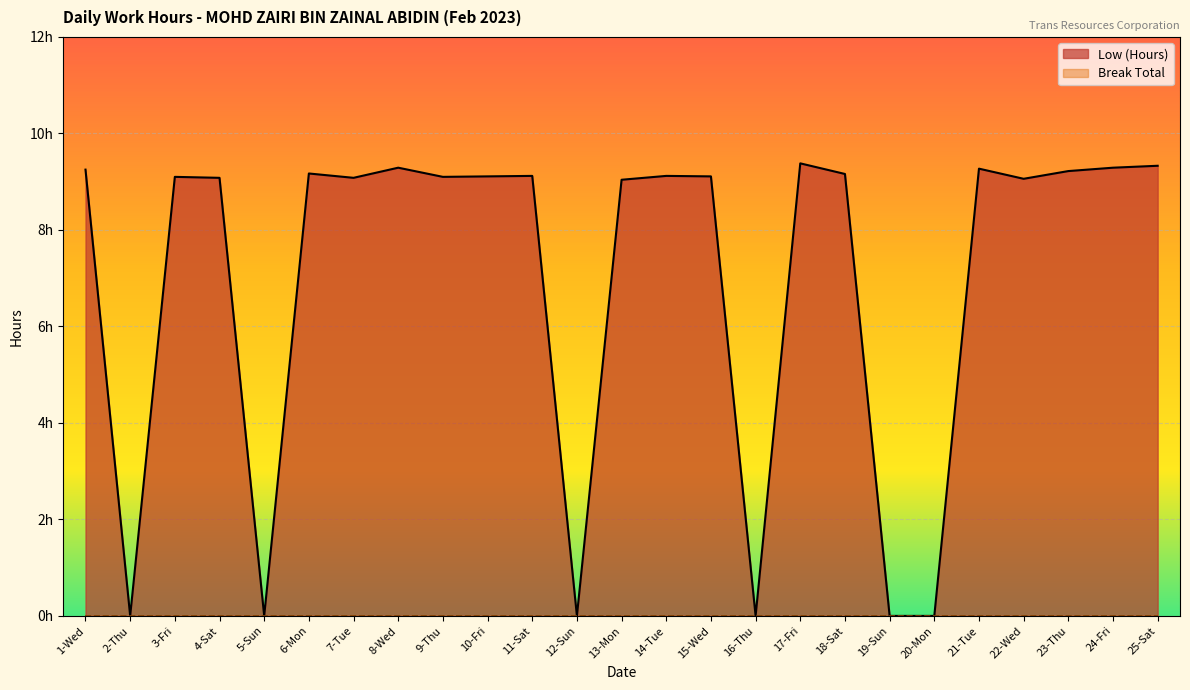

What is the maximum value shown in the chart?

9.4